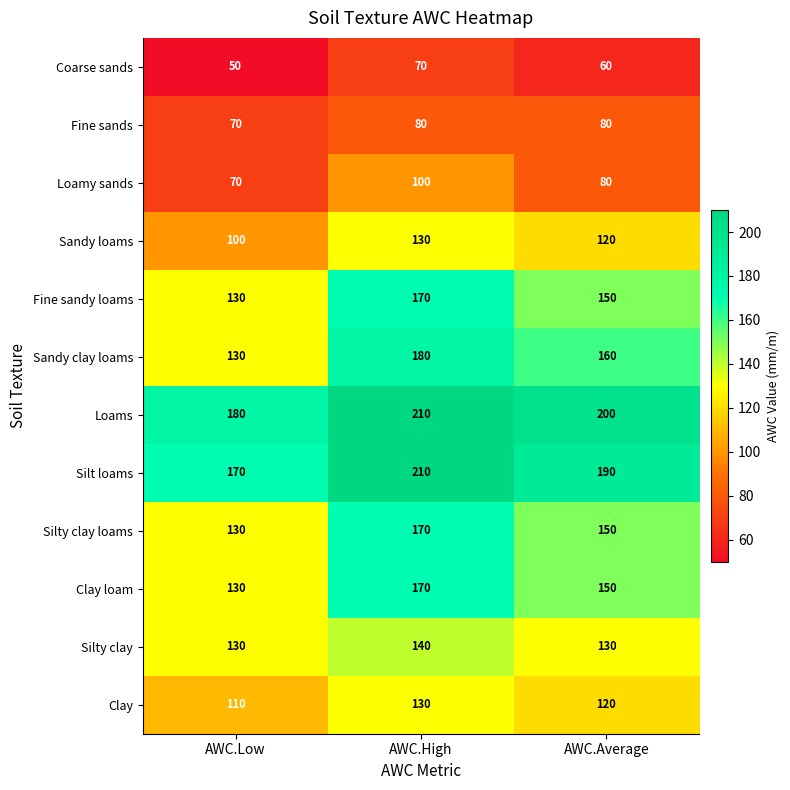

What is the average value of the Sandy clay loams series?

157